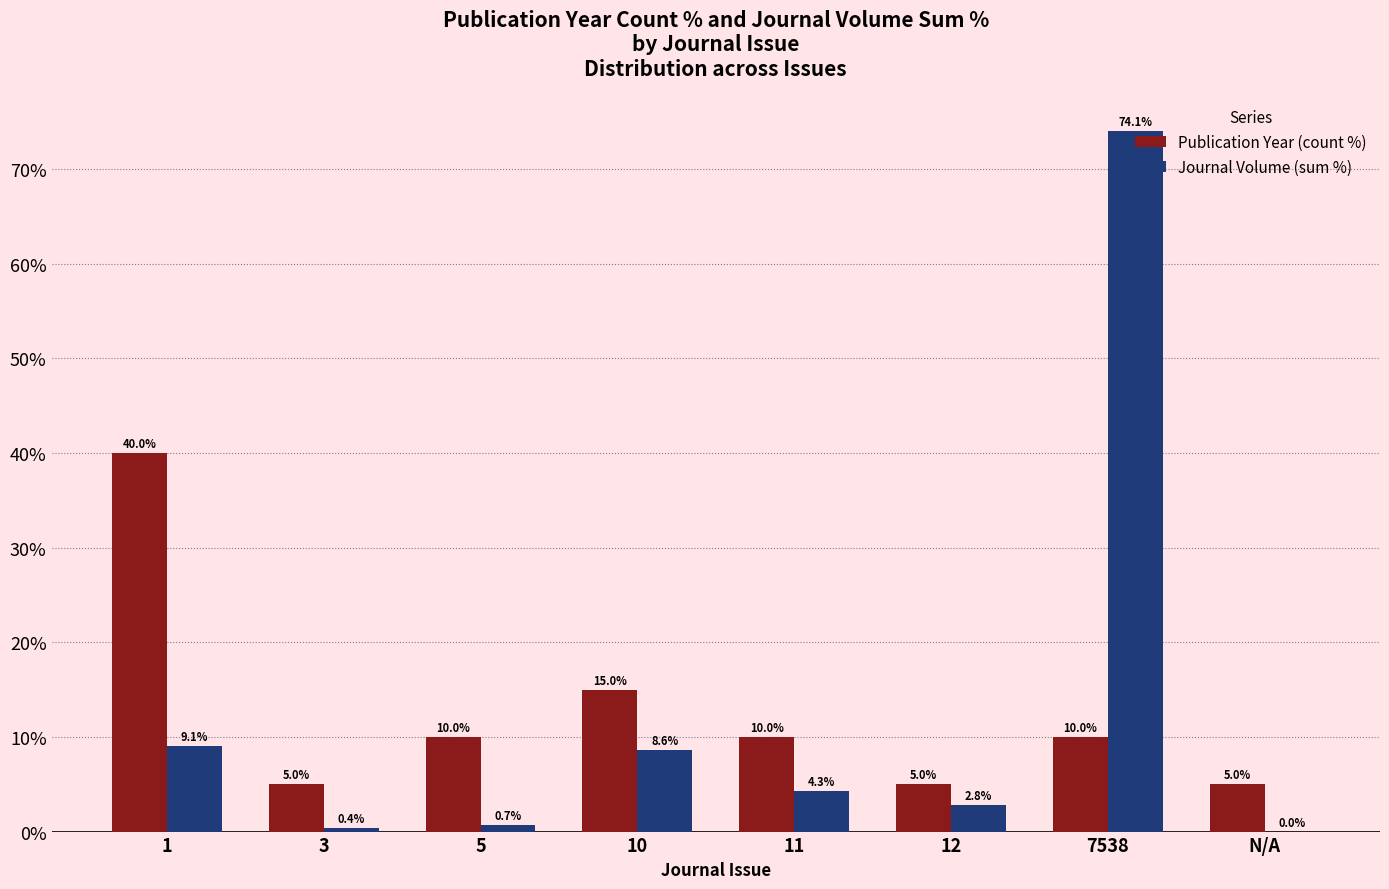

How many distinct data groups are displayed?

2